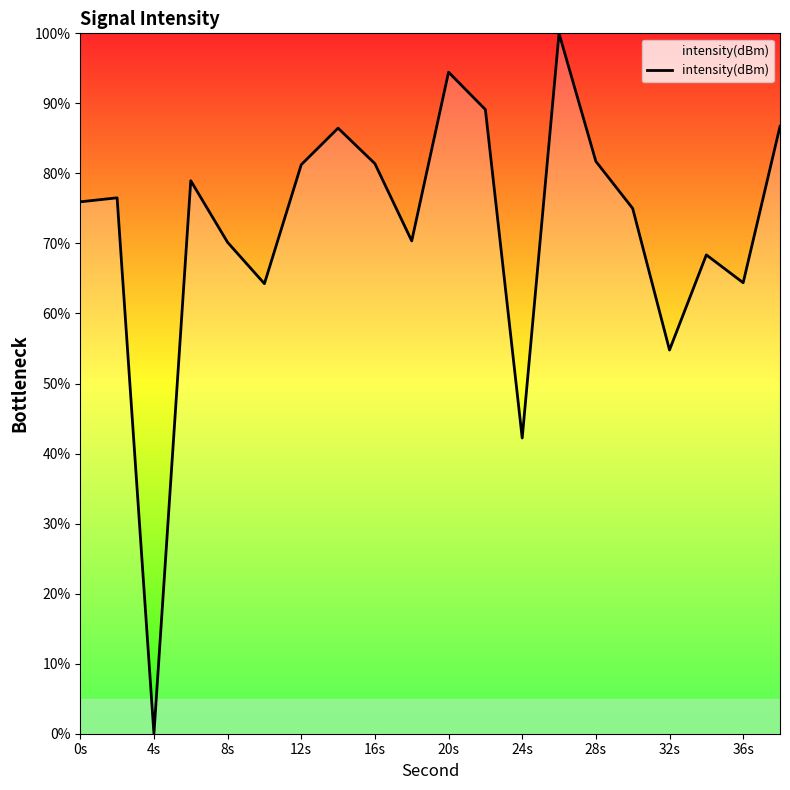

What is the difference between the maximum and minimum values?

100.0